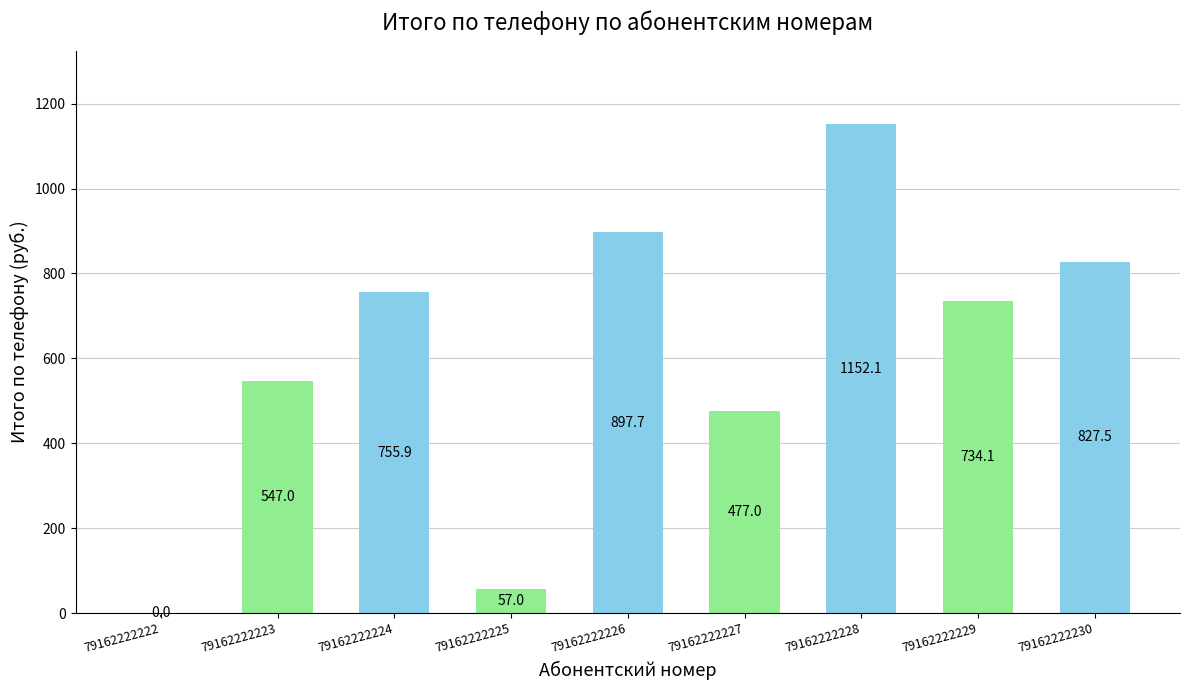

Which label corresponds to the largest value in the chart?

79162222228